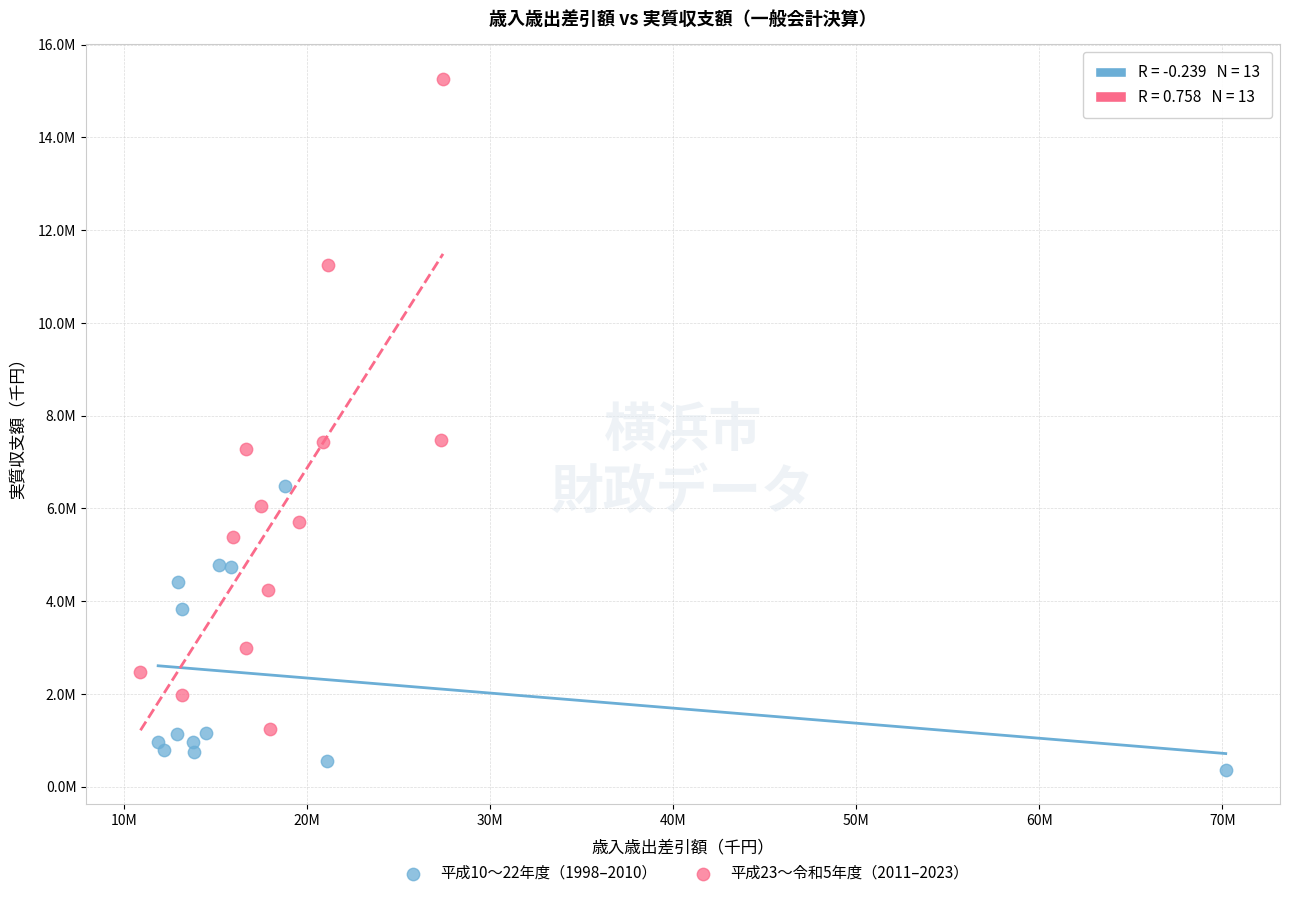

Which series contains the highest Y value?

平成23～令和5年度（2011–2023）